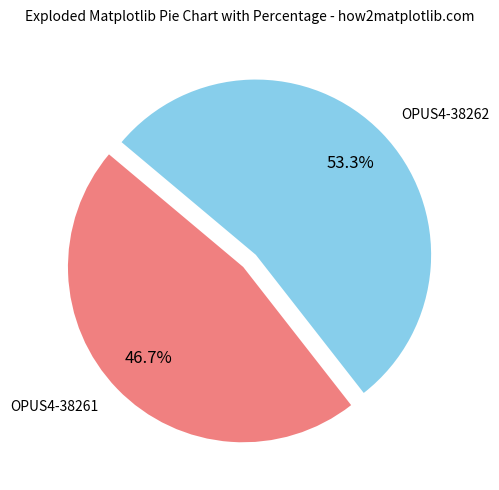

Rank the categories by value from lowest to highest.

OPUS4-38261, OPUS4-38262